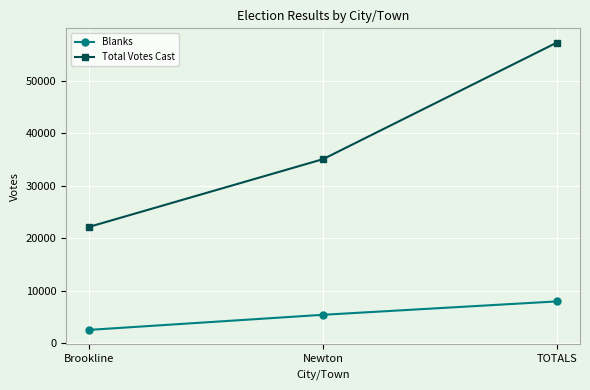

At which category is the sum across all series the highest?

TOTALS